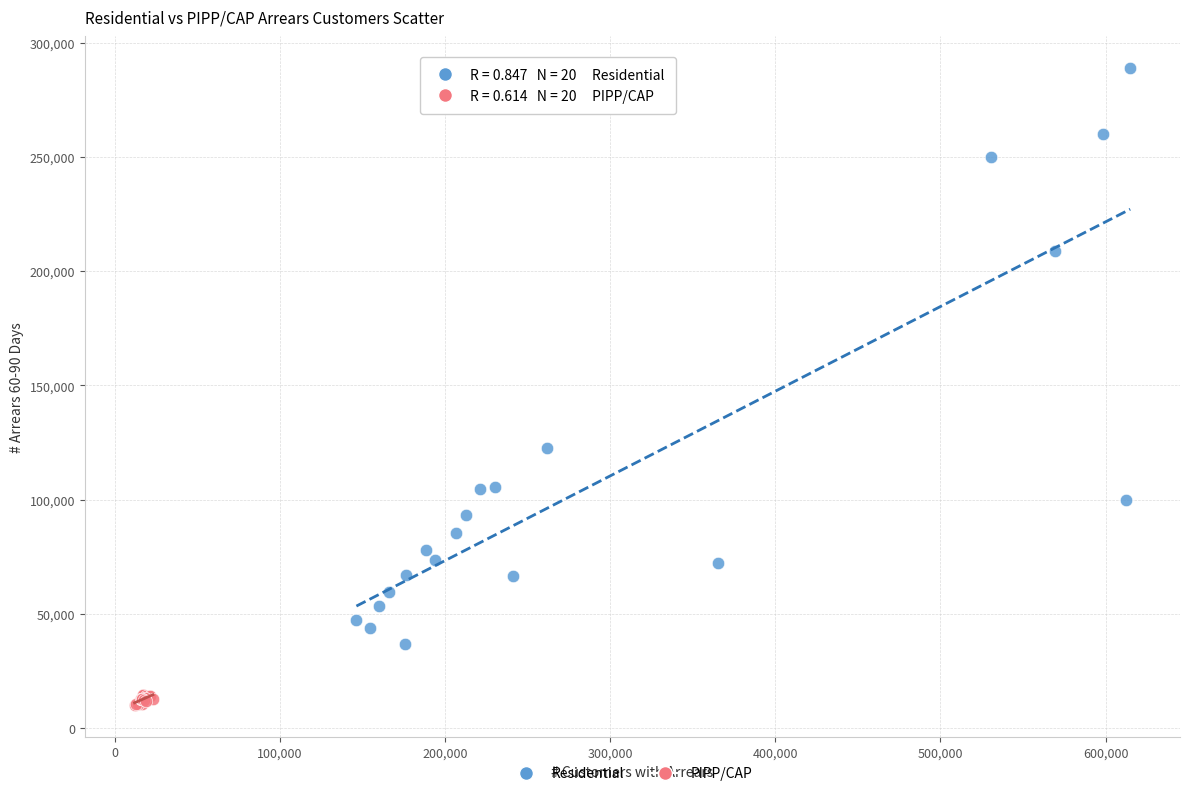

Which series reaches the minimum Y coordinate?

PIPP/CAP